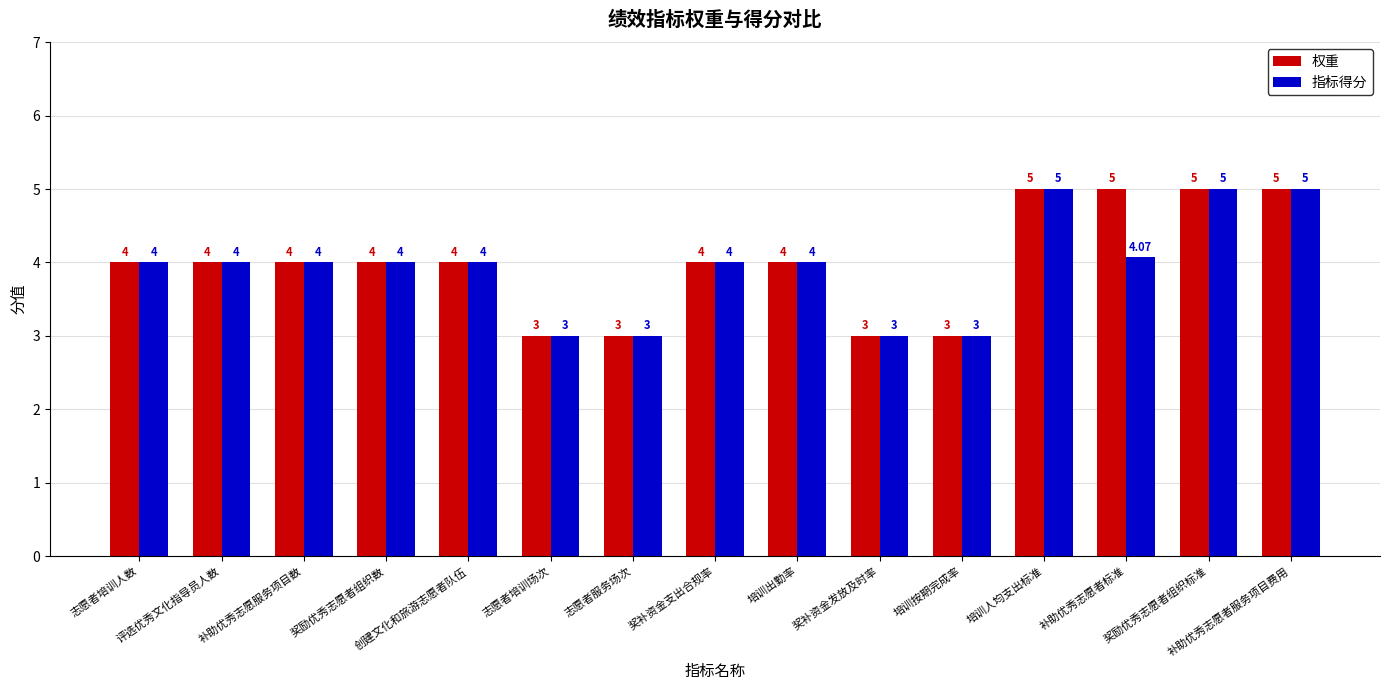

What is the value of the 权重 bar at the 9th from the left?

4.0